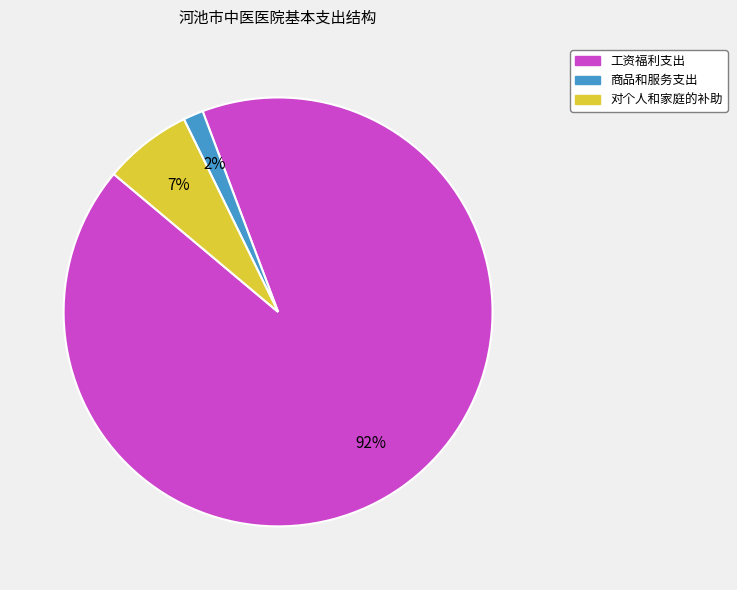

Which category accounts for the majority?

工资福利支出